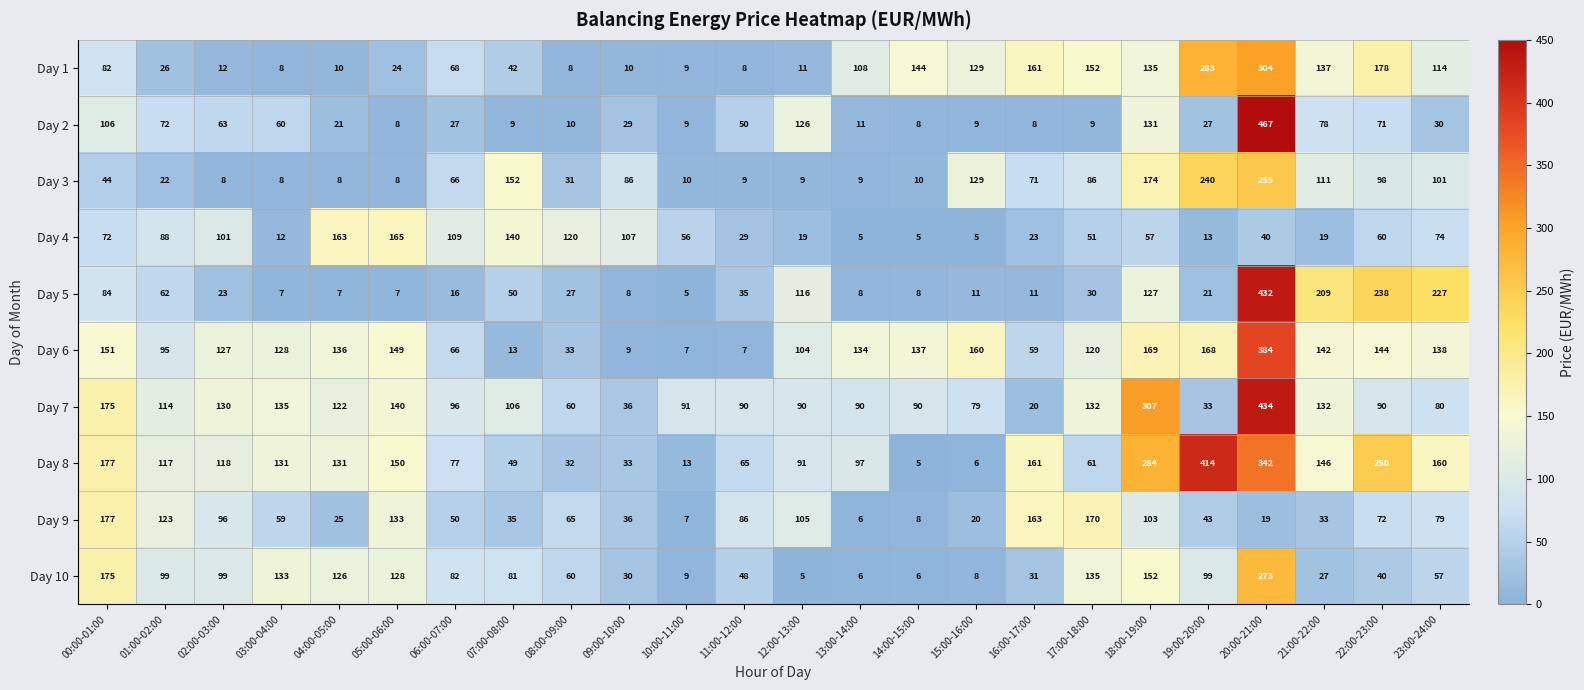

At 22:00-23:00, list the series in order from largest to smallest.

Day 8, Day 5, Day 1, Day 6, Day 3, Day 7, Day 9, Day 2, Day 4, Day 10